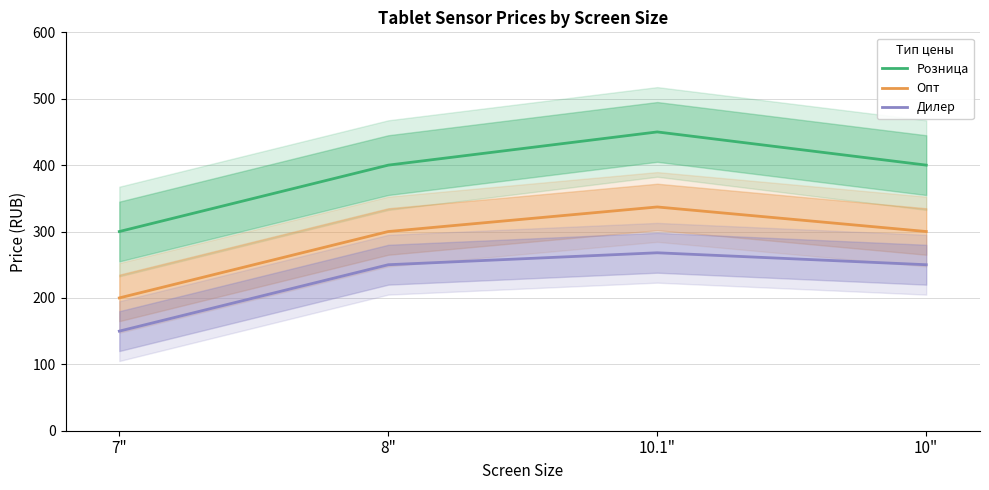

Rank the series by their maximum value, from highest to lowest.

Розница, Опт, Дилер